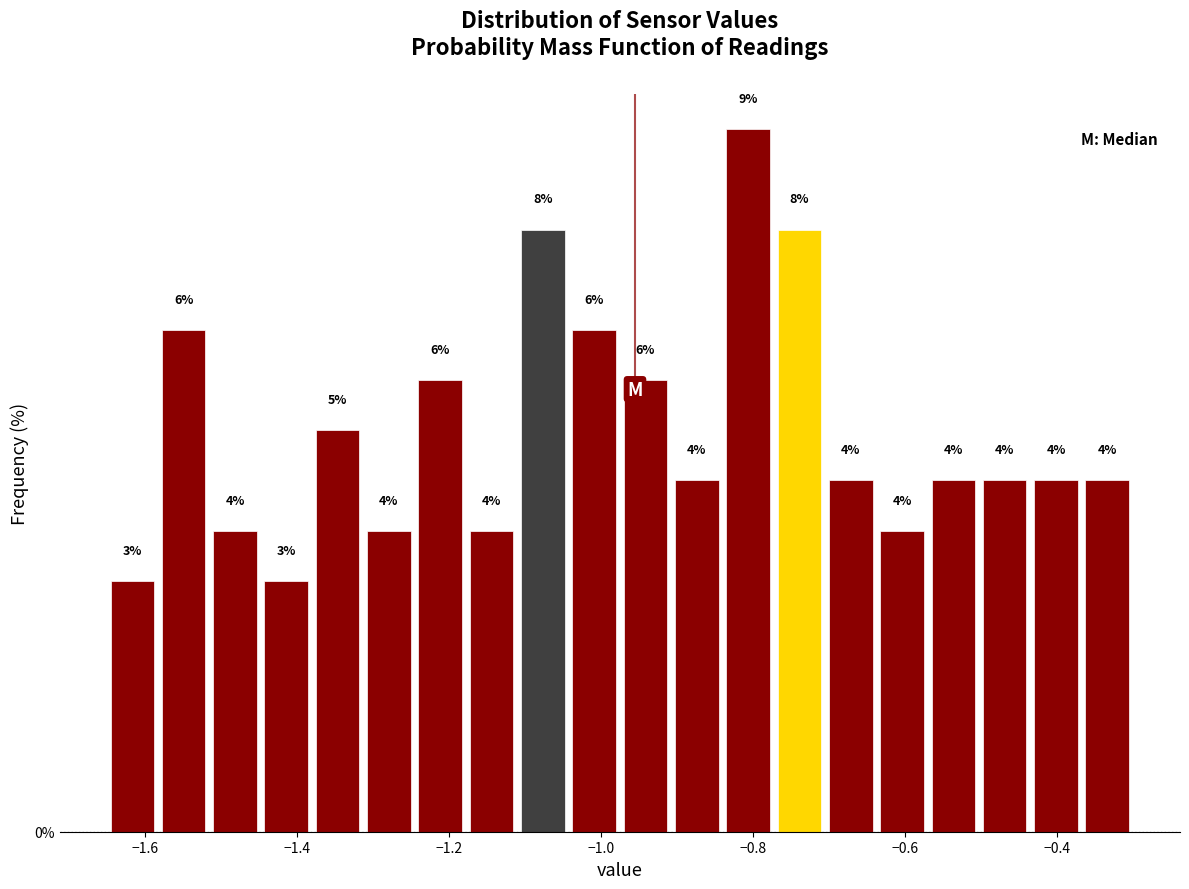

Around what value on the x-axis is the tallest bar? Give the approximate position of its centre, as read against the axis.

-0.80